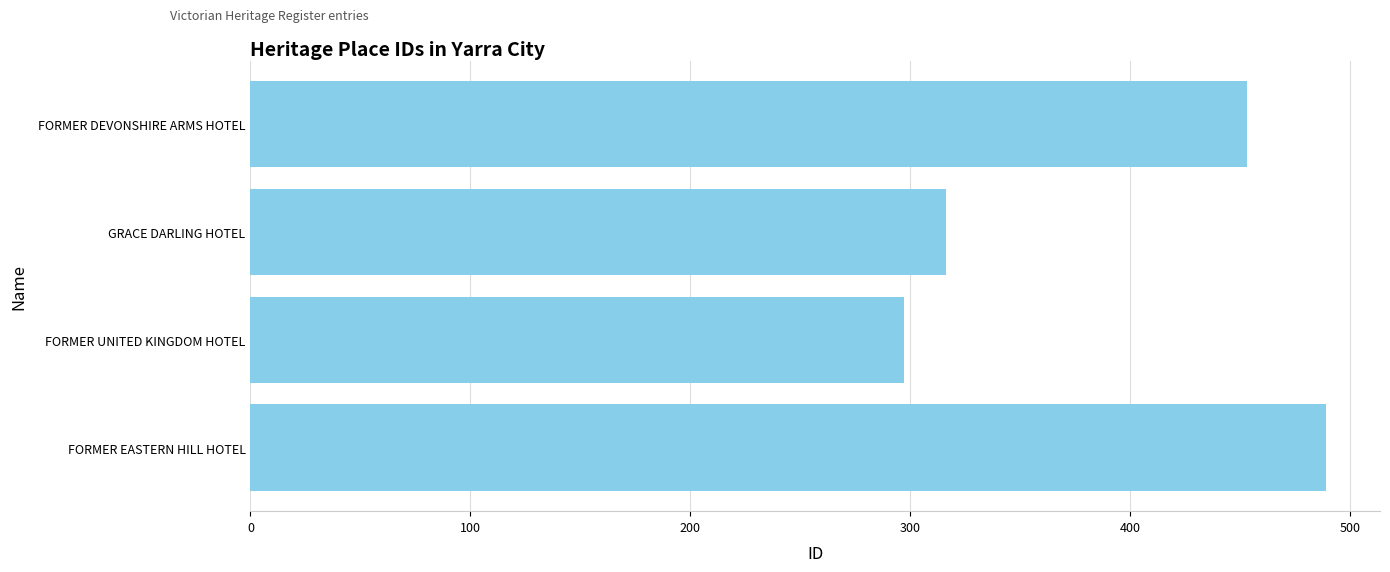

What is the change in value from FORMER EASTERN HILL HOTEL to FORMER UNITED KINGDOM HOTEL?

-192